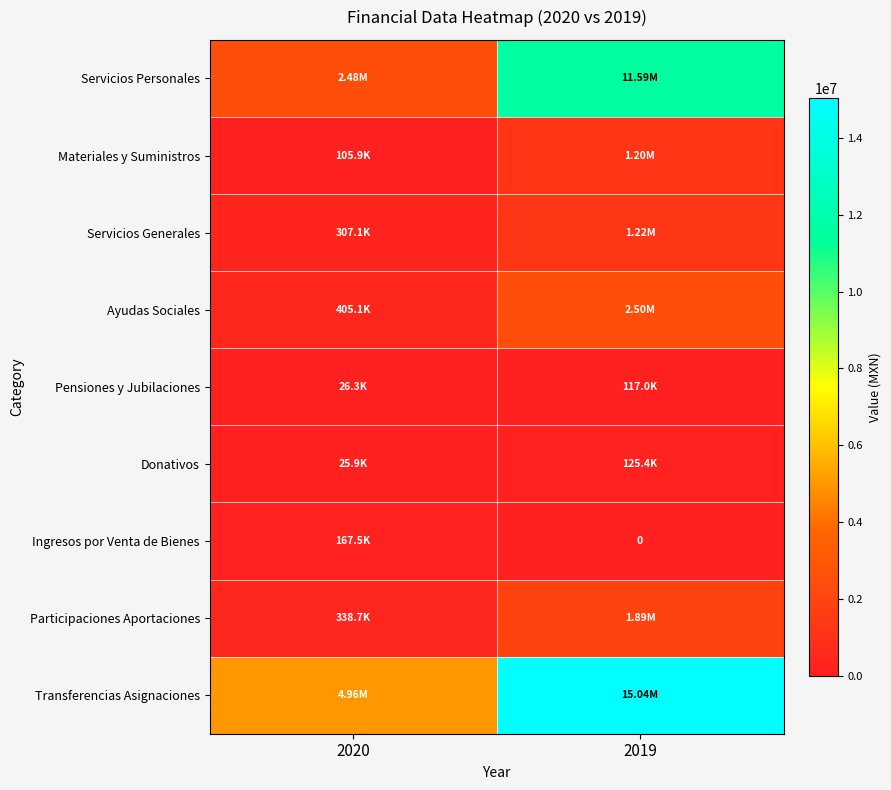

What is the average value of the Servicios Generales series?

761477.7